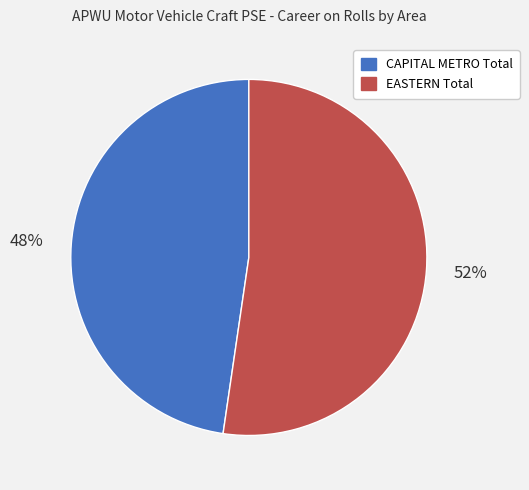

To the nearest percent, what percentage of the pie is EASTERN Total?

52%